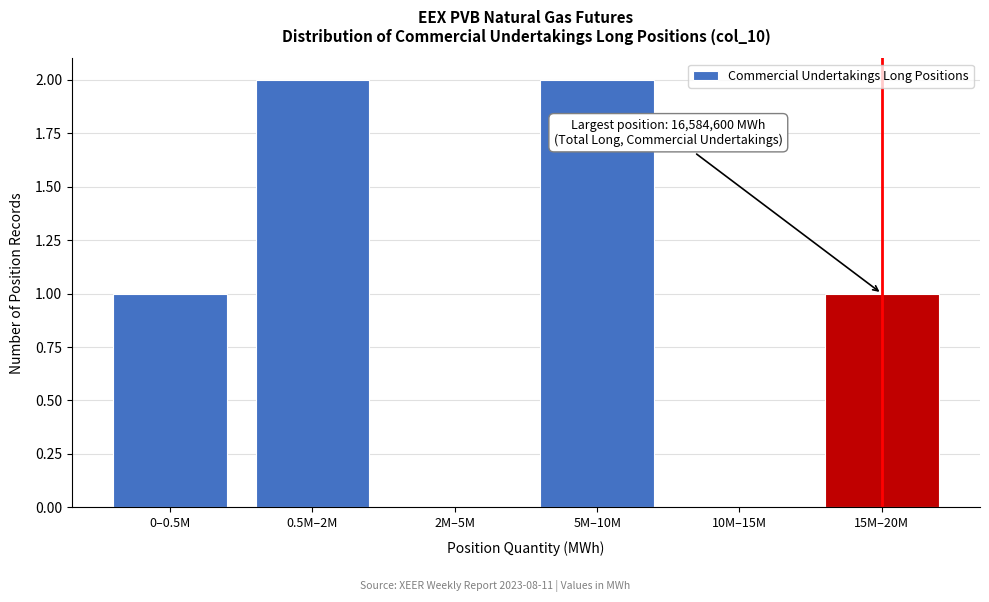

Reading right to left, what are all the values shown in this chart?

15M–20M=1	10M–15M=0	5M–10M=2	2M–5M=0	0.5M–2M=2	0–0.5M=1